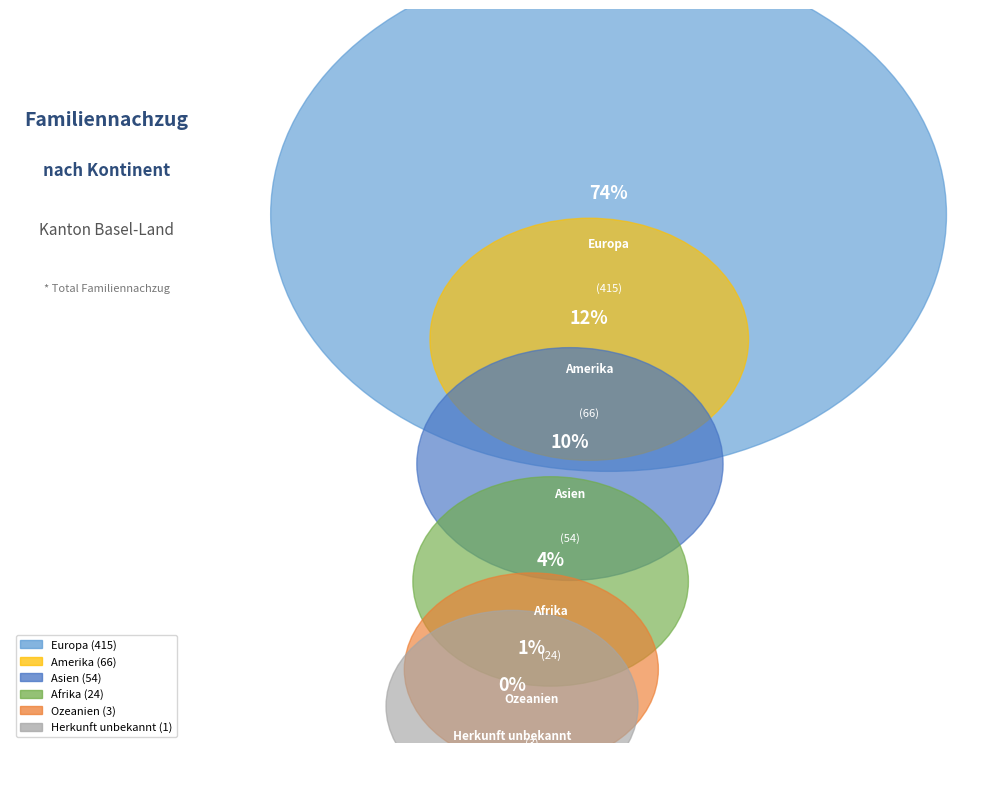

Is Ozeanien the majority of the pie?

No